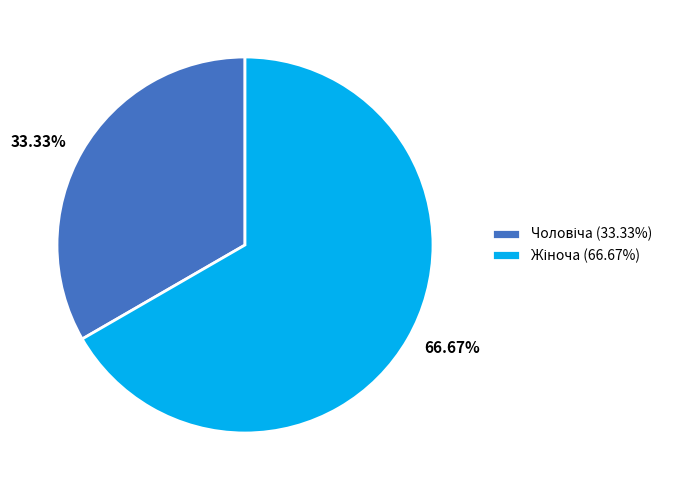

Is there a majority slice in this chart?

Yes